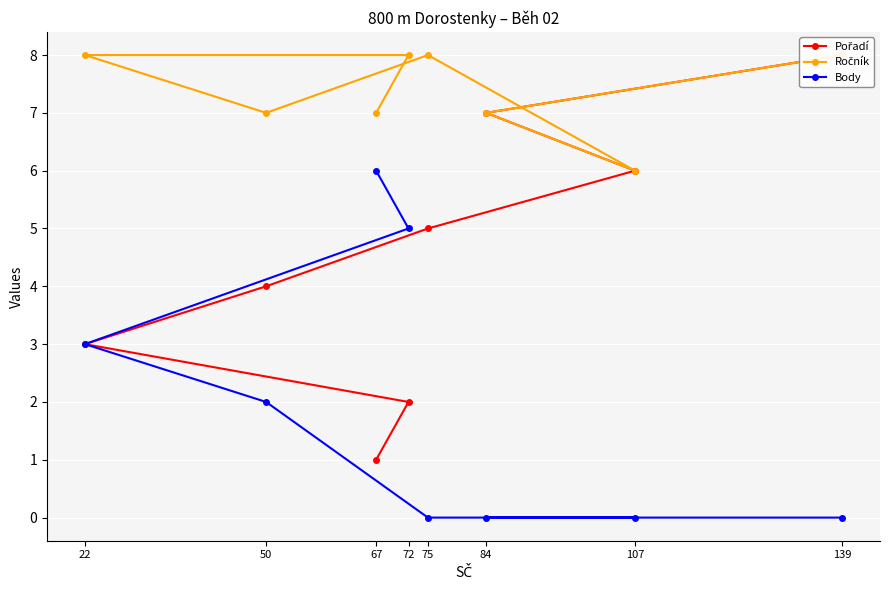

Which has a higher value, 67 or 107?

107